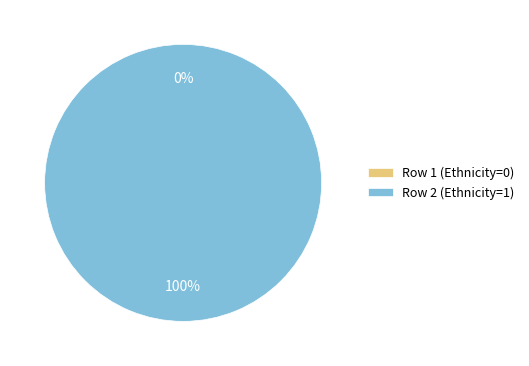

Is it true that Row 2 (Ethnicity=1) is 100% of the pie?

True